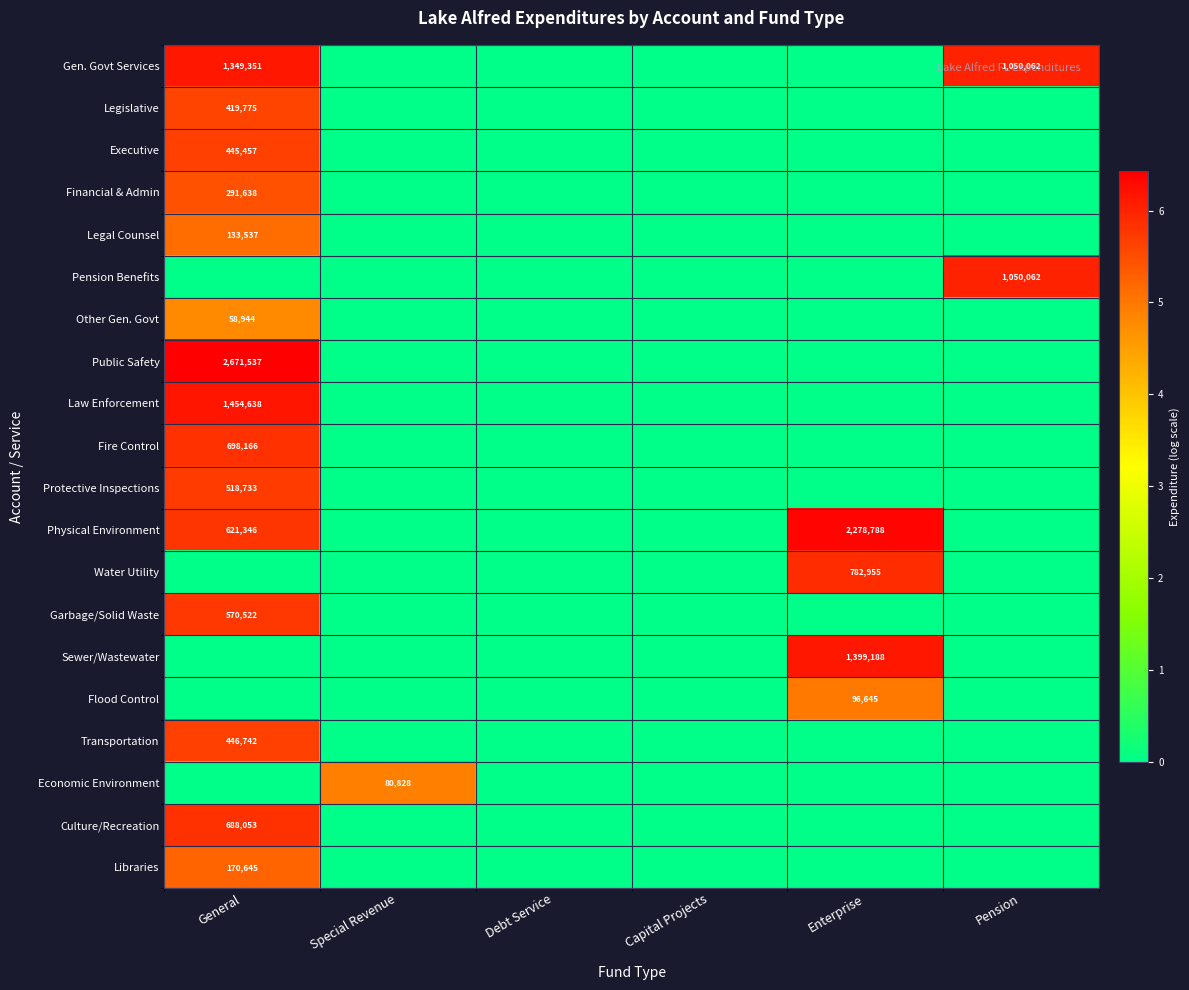

Between Capital Projects and Special Revenue, which is larger?

Capital Projects